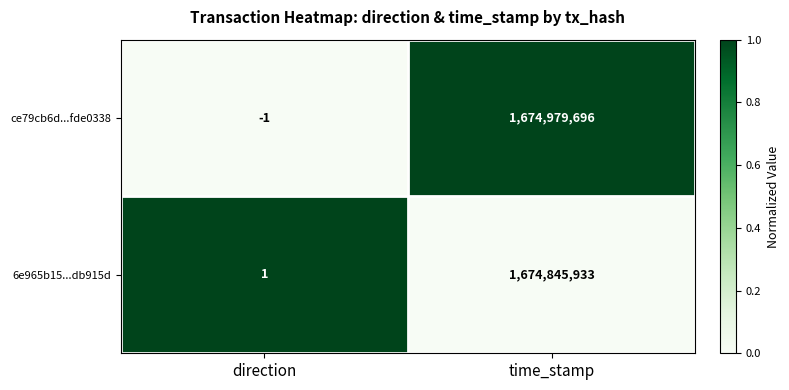

Which label corresponds to the largest value in the chart?

time_stamp